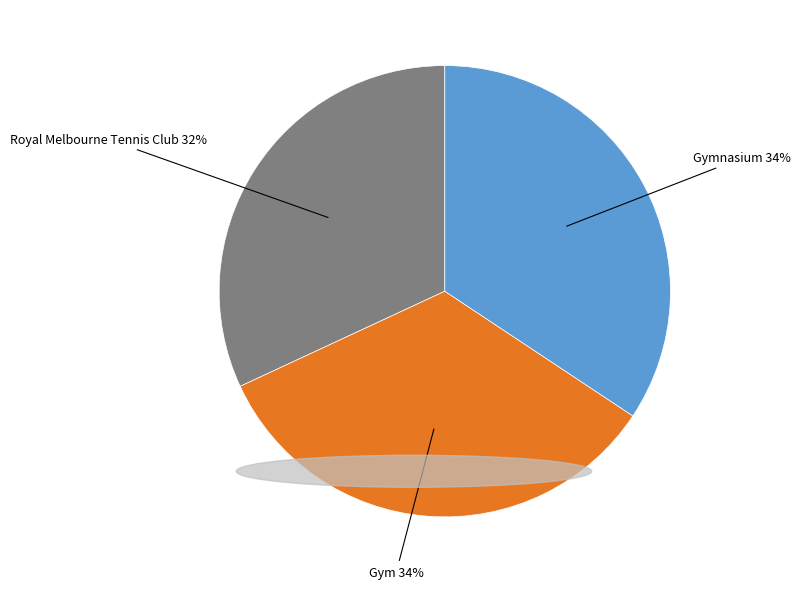

Count the number of slices in the pie.

3